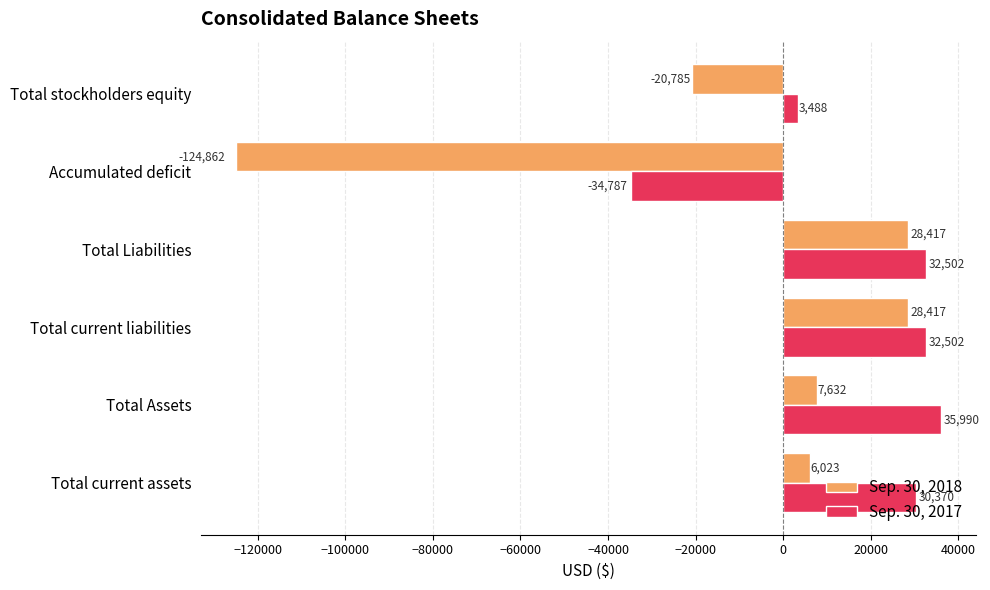

Which series has the widest spread of values?

Sep. 30, 2018